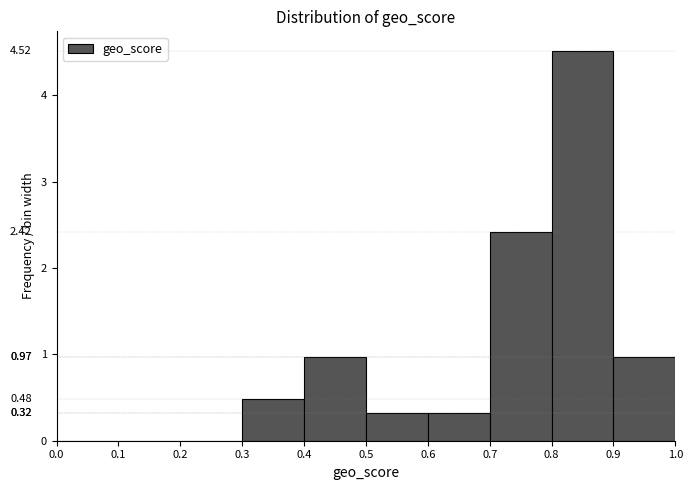

Which range on the x-axis has the tallest bar?

0.8 to 0.9